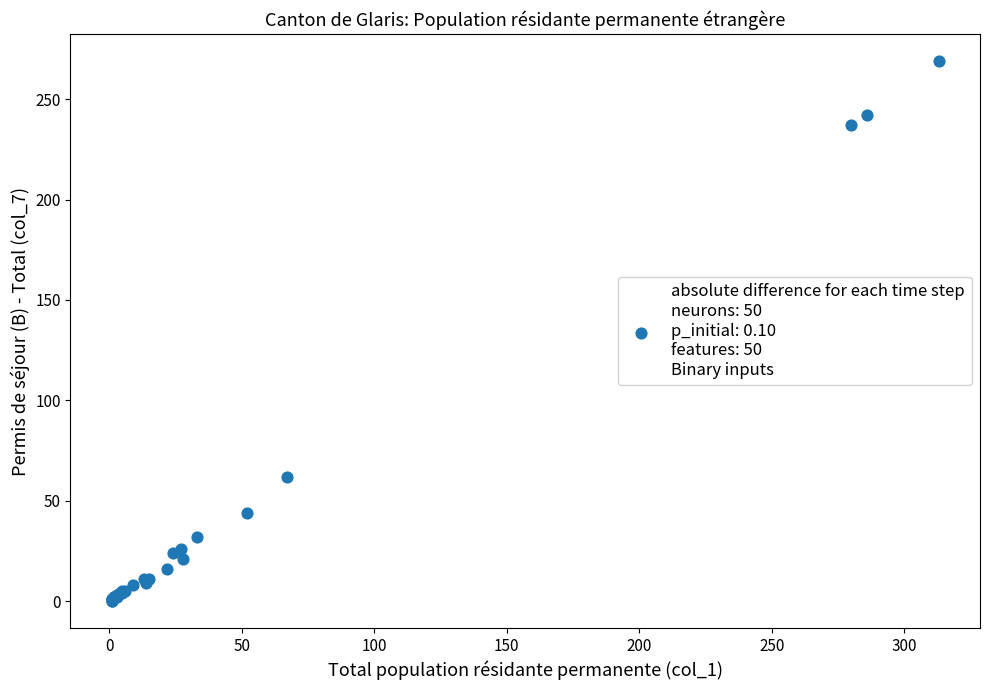

What Y value in the scatter plot is closest to 134?

62